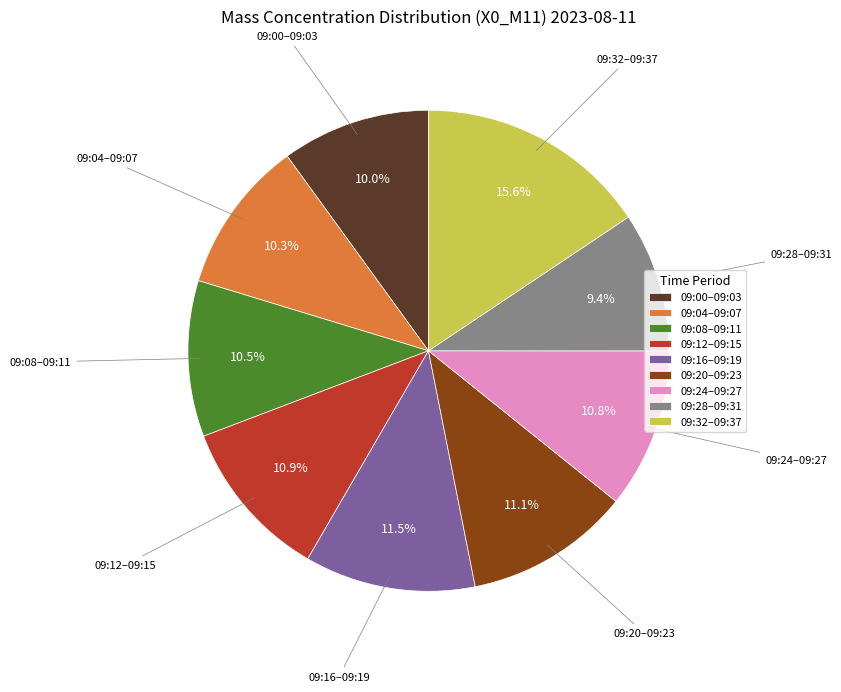

How many segments does this pie chart have?

9